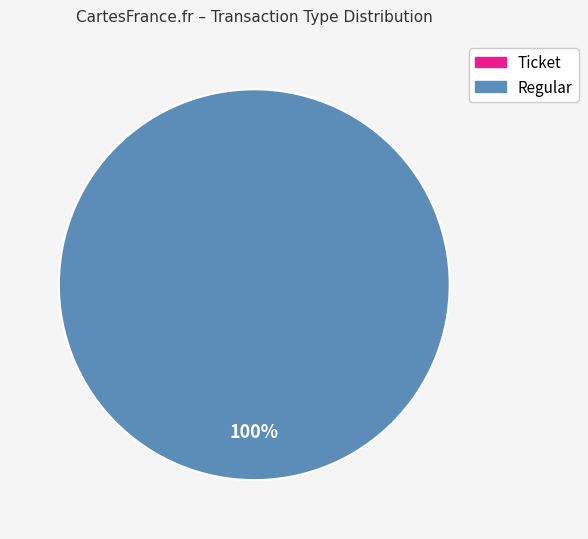

Count the number of slices in the pie.

2